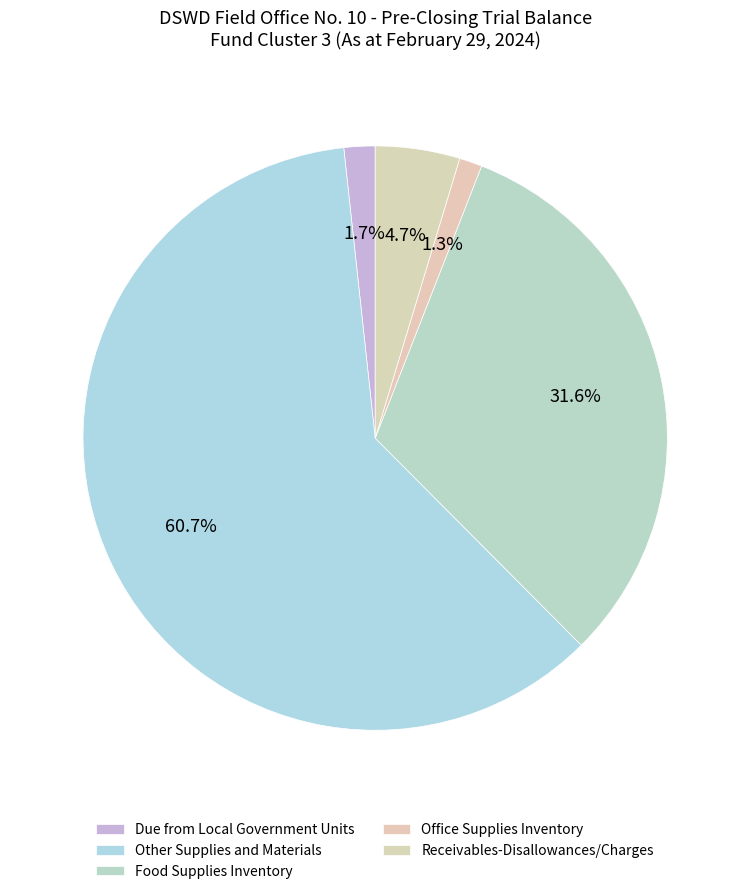

How many segments does this pie chart have?

5